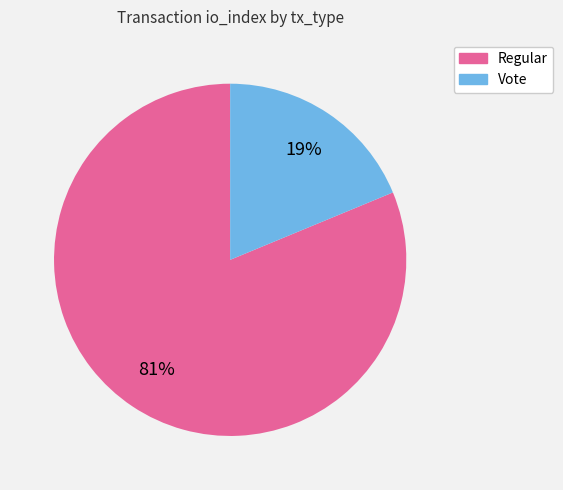

Does Vote account for over 50% of the chart?

No